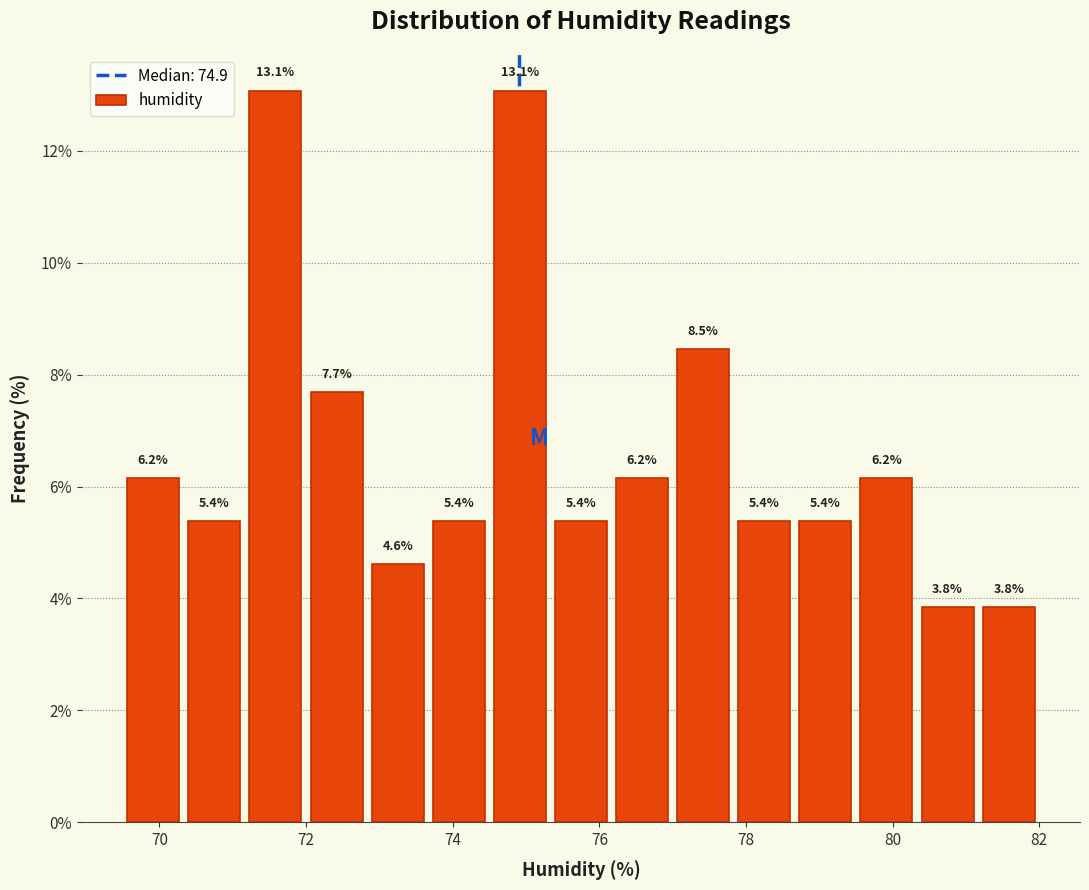

Reading left to right, transcribe this chart: for each bar, give the range it covers on the x-axis and its height. The bar edges are not printed on the chart, so give them approximately, as read against the axis.

69.6 to 70.4: 6.2
70.4 to 71.2: 5.4
71.2 to 72.0: 13.1
72.0 to 72.8: 7.7
72.8 to 73.6: 4.6
73.6 to 74.6: 5.4
74.6 to 75.4: 13.1
75.4 to 76.2: 5.4
76.2 to 77.0: 6.2
77.0 to 77.8: 8.5
77.8 to 78.6: 5.4
78.6 to 79.6: 5.4
79.6 to 80.4: 6.2
80.4 to 81.2: 3.8
81.2 to 82.0: 3.8